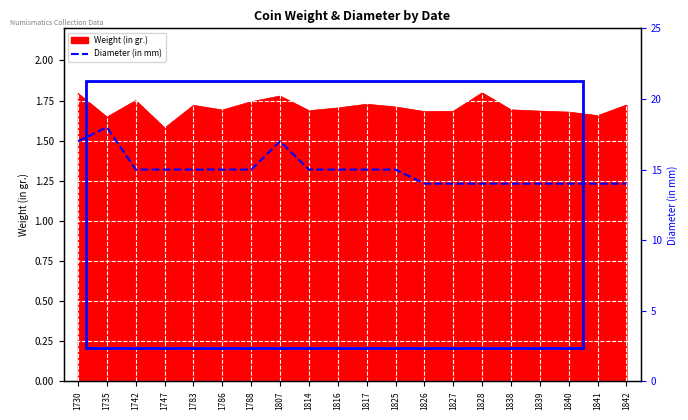

Reading right to left, what are all the values shown in this chart?

14	14	14	14	14	14	14	14	15	15	15	15	17	15	15	15	15	15	18	17